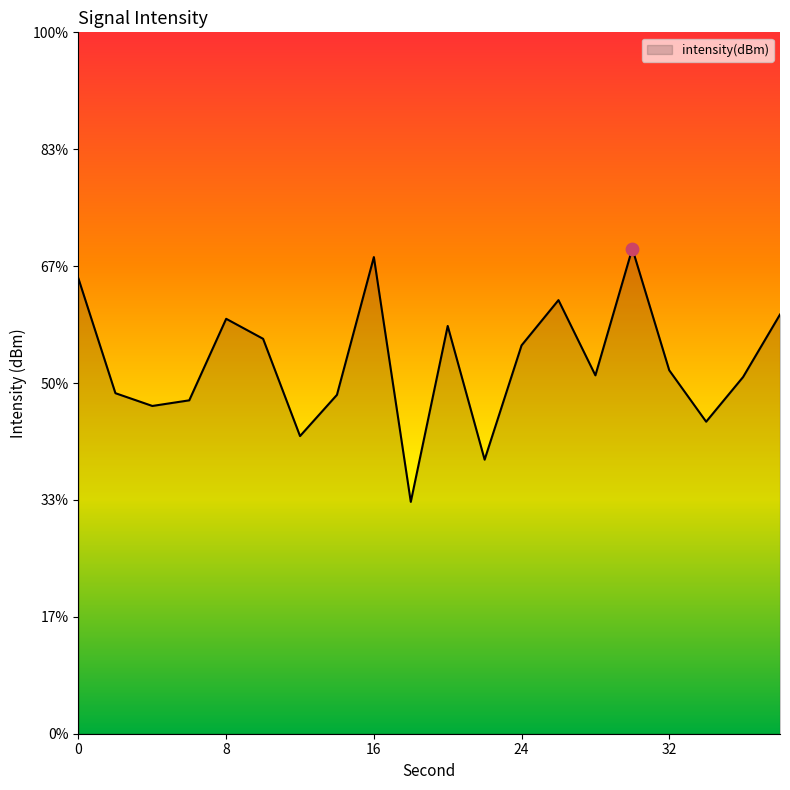

Between 2 and 30, which is larger?

30